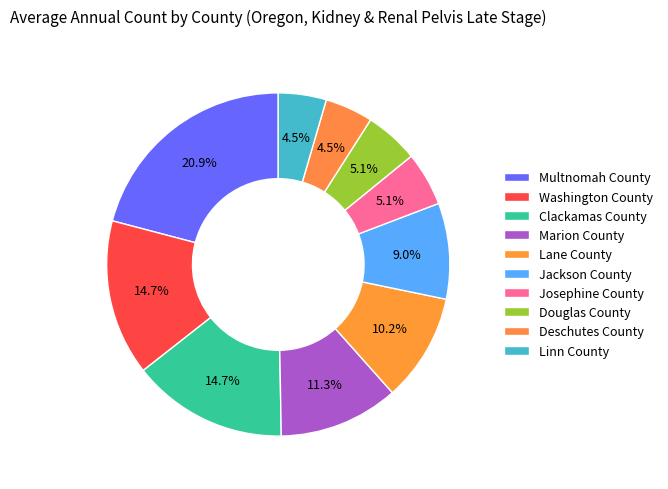

To the nearest percent, what portion does Douglas County represent?

5%